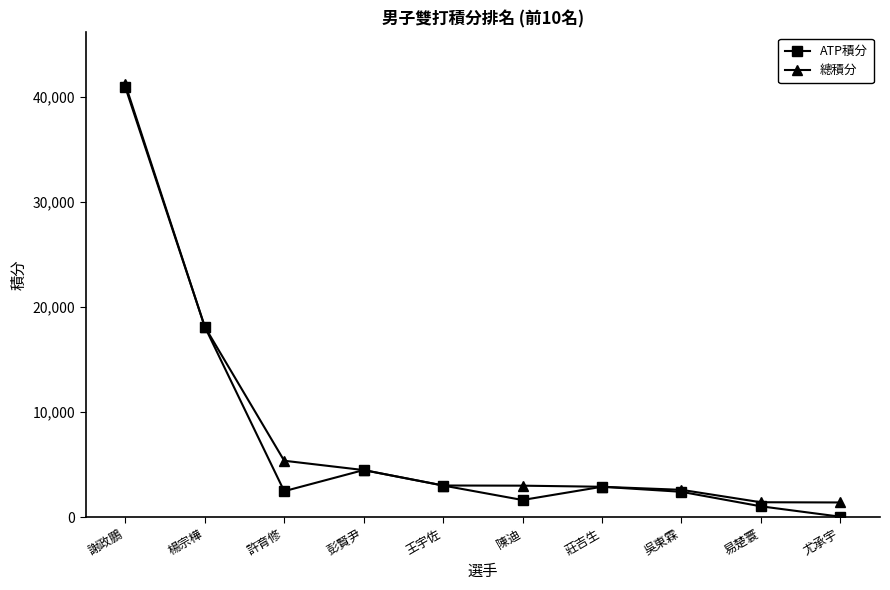

Count the number of categories in the chart.

10